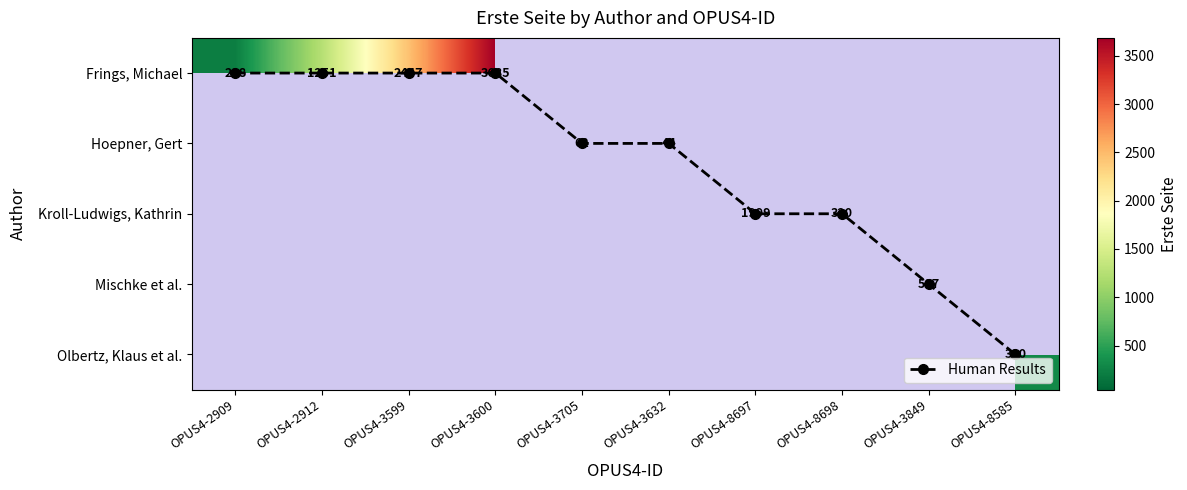

Is the value of Kroll-Ludwigs, Kathrin at OPUS4-8697 greater than the value of Frings, Michael at OPUS4-3632?

No